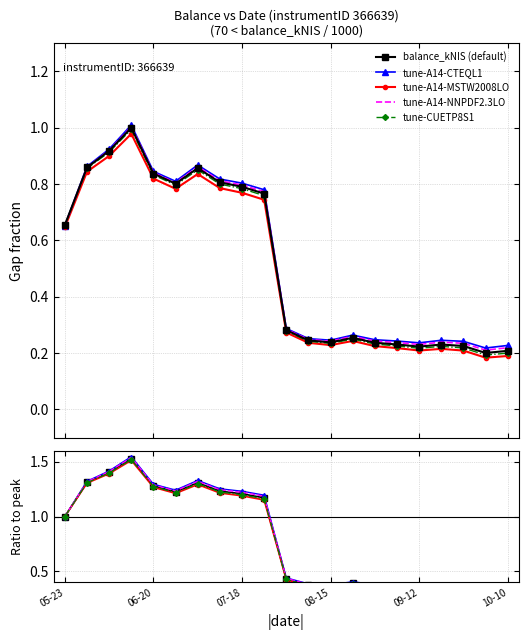

How many interior local valleys (lower than both neighbors) does the data have?

4